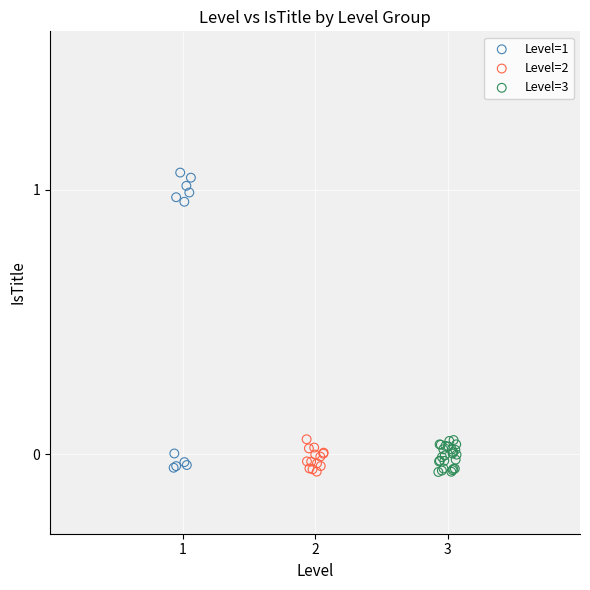

Which series contains the highest Y value?

Level=1